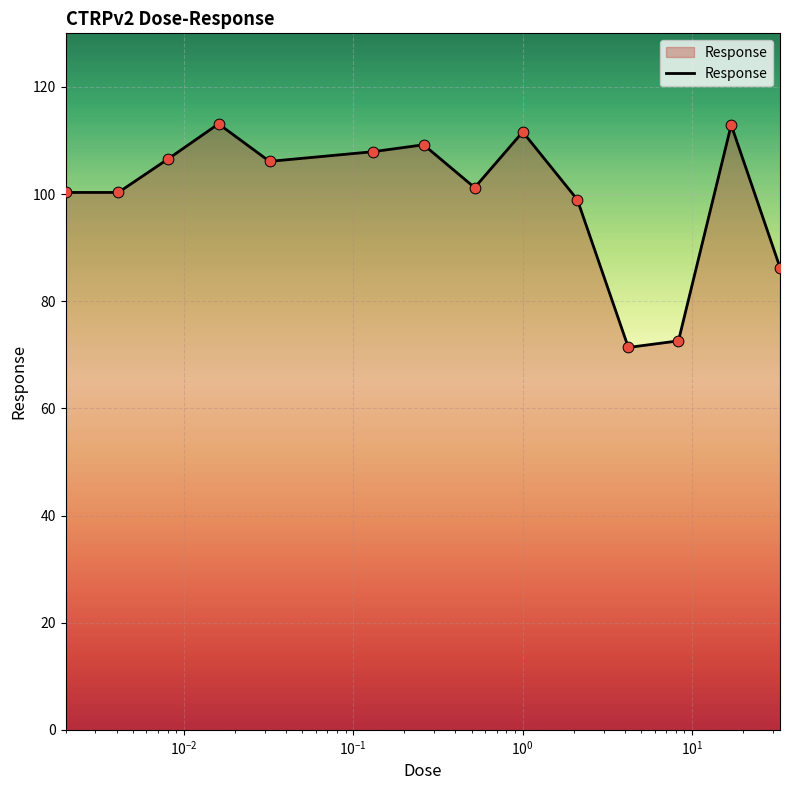

What is the minimum value shown in the chart?

71.4